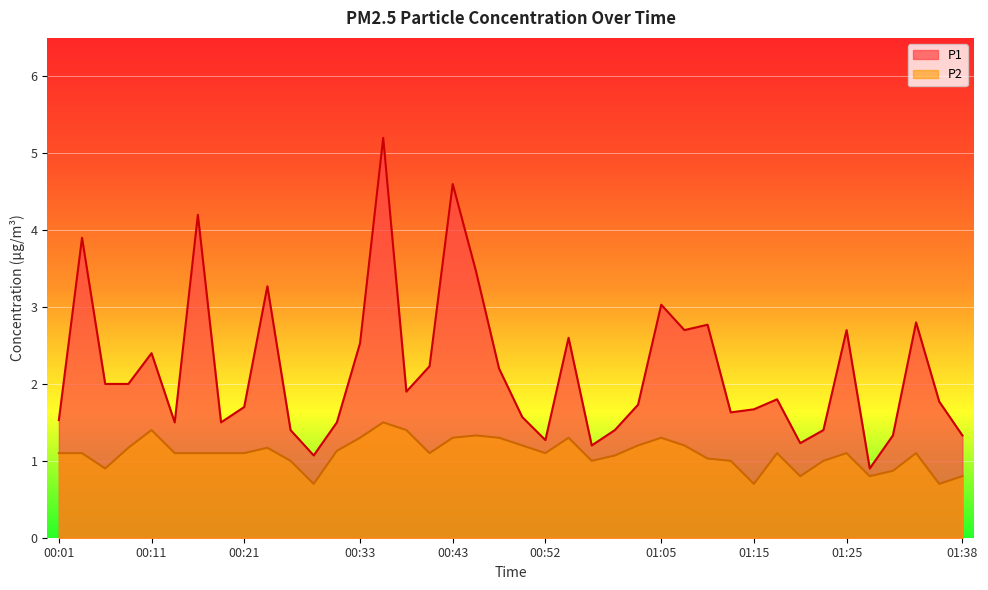

Where is P1 nearest to the value 3?

01:05